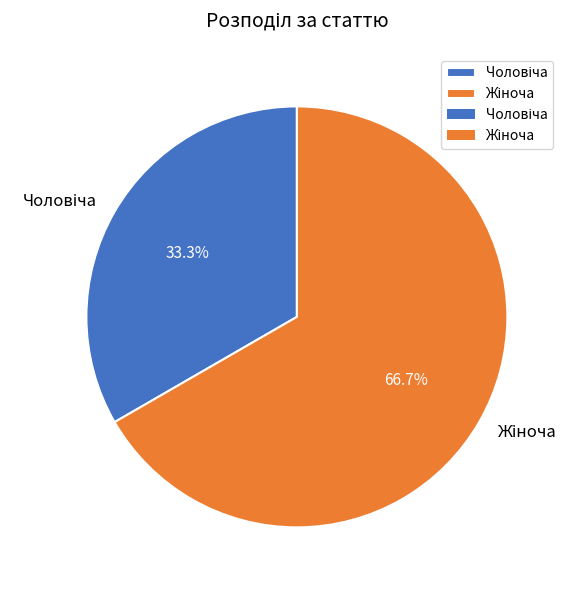

To the nearest percent, what is the average slice percentage?

50%